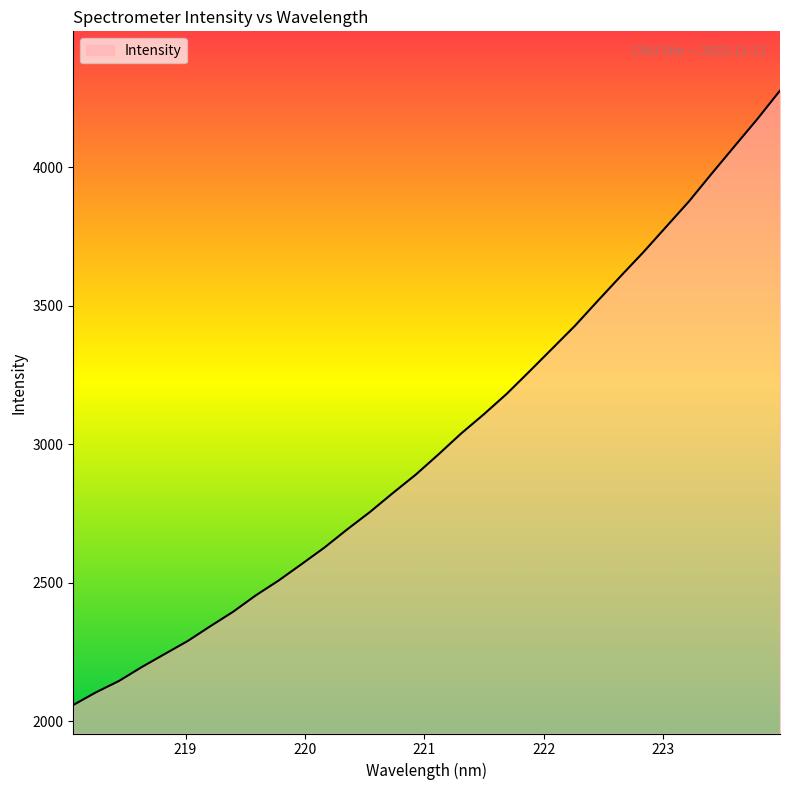

Does the chart display data point markers on the line(s)?

No